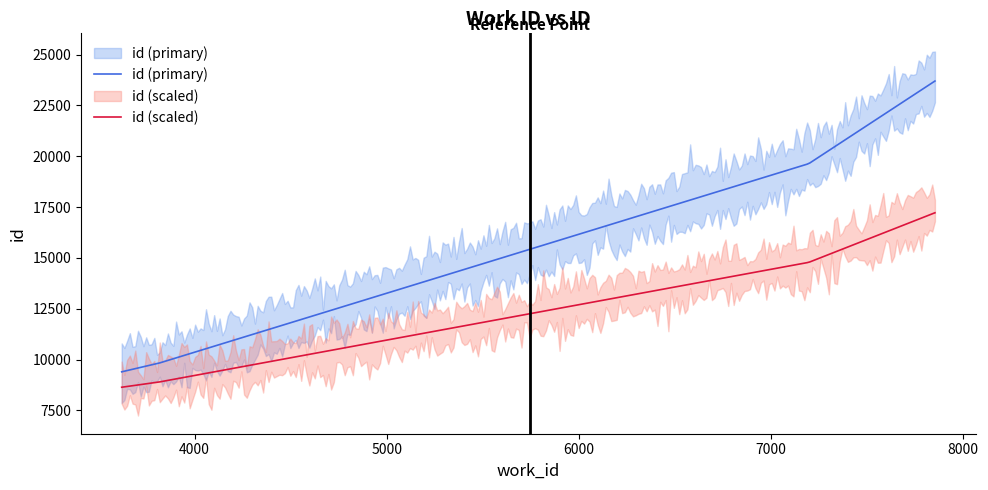

Which has a higher value, 7198 or 3620?

7198